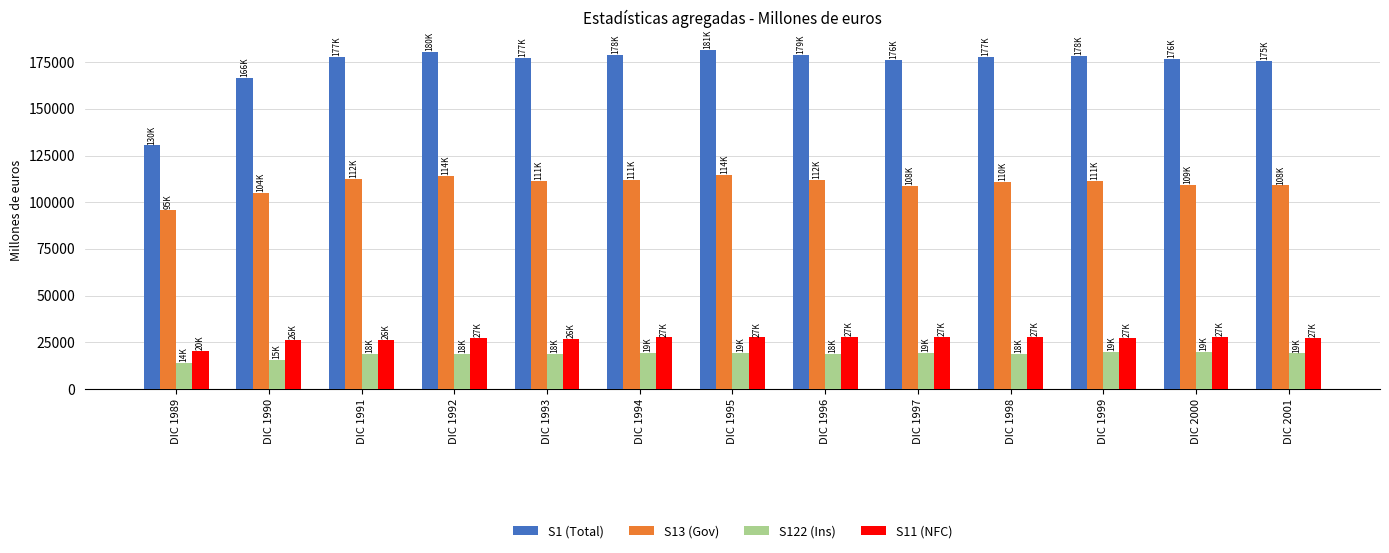

How many series are shown in this chart?

4